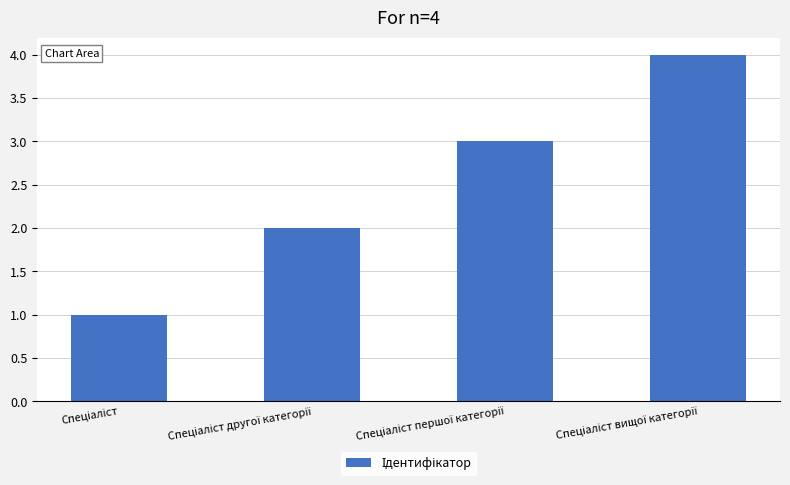

What is the greatest value displayed?

4